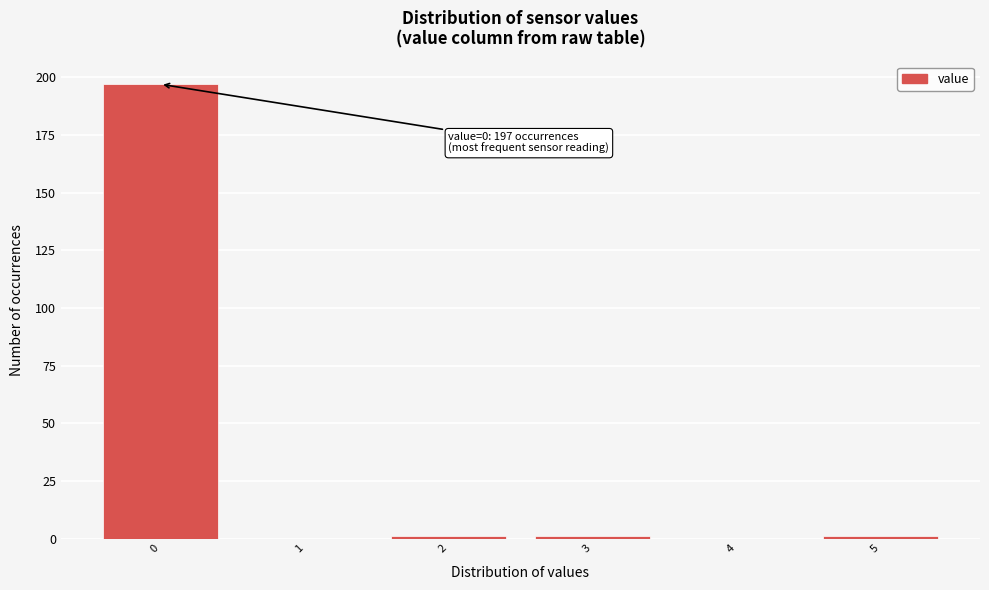

Reading left to right, extract all data points from this chart.

0=197	1=0	2=1	3=1	4=0	5=1